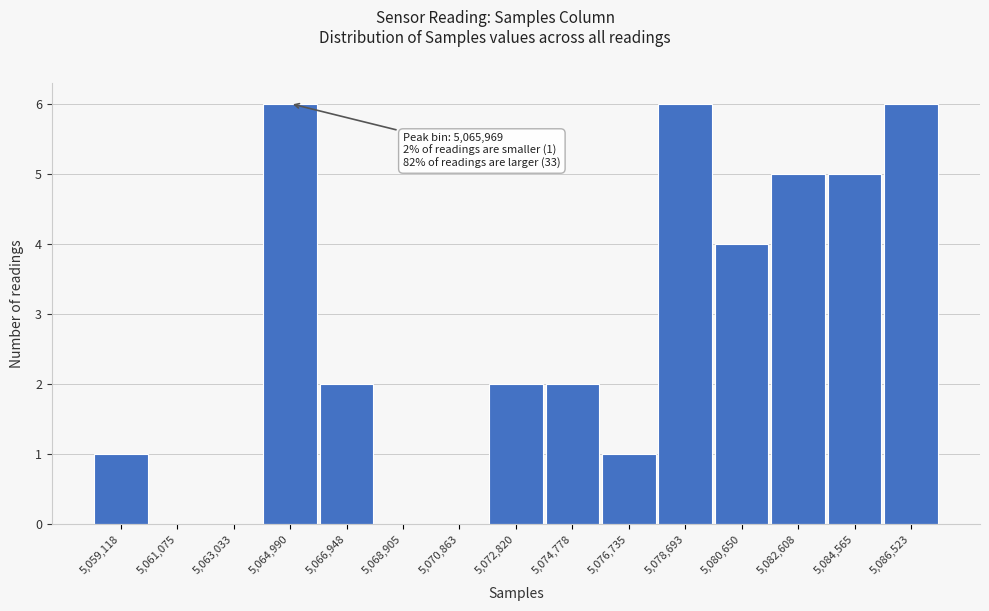

Reading left to right, what are all the values shown in this chart?

5,059,118=1	5,061,075=0	5,063,033=0	5,064,990=6	5,066,948=2	5,068,905=0	5,070,863=0	5,072,820=2	5,074,778=2	5,076,735=1	5,078,693=6	5,080,650=4	5,082,608=5	5,084,565=5	5,086,523=6